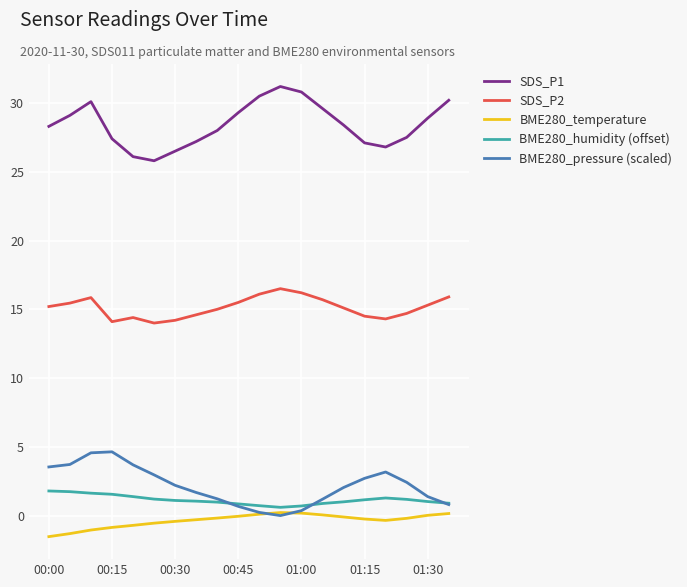

What is the greatest value displayed?

31.2